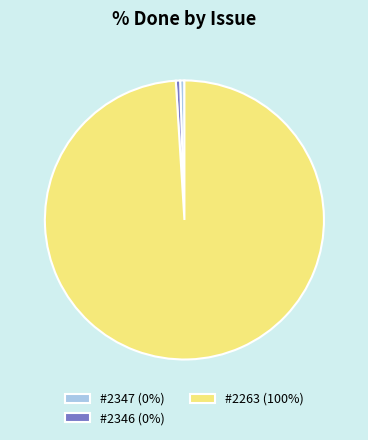

Which has a higher value, #2263 (100%) or #2346 (0%)?

#2263 (100%)